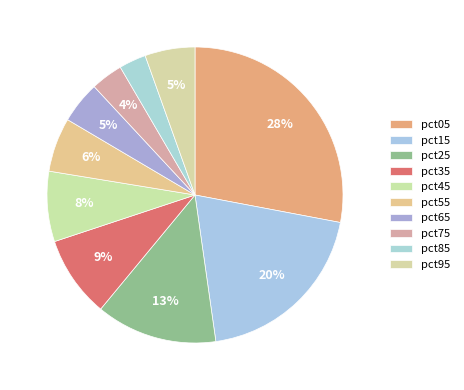

What is the largest slice in the pie chart?

pct05